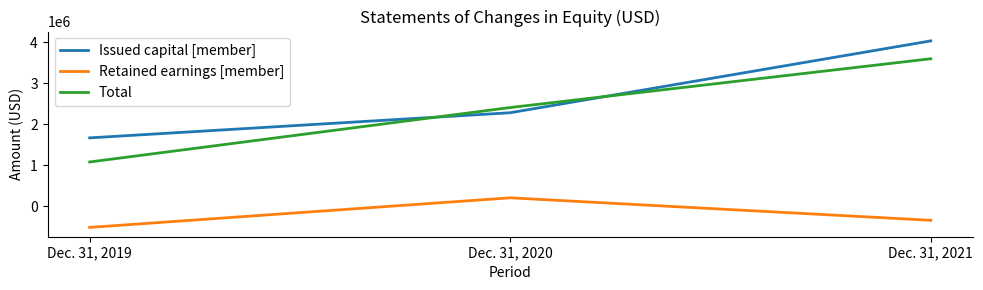

What are all the series names shown in the legend?

Issued capital [member], Retained earnings [member], Total